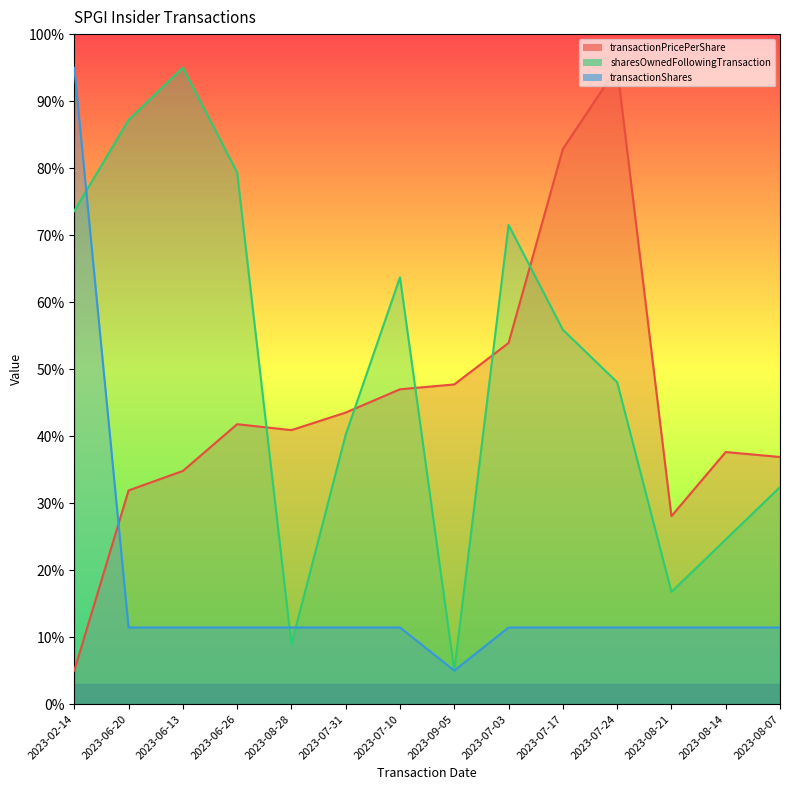

At which category is the sum across all series the highest?

2023-02-14